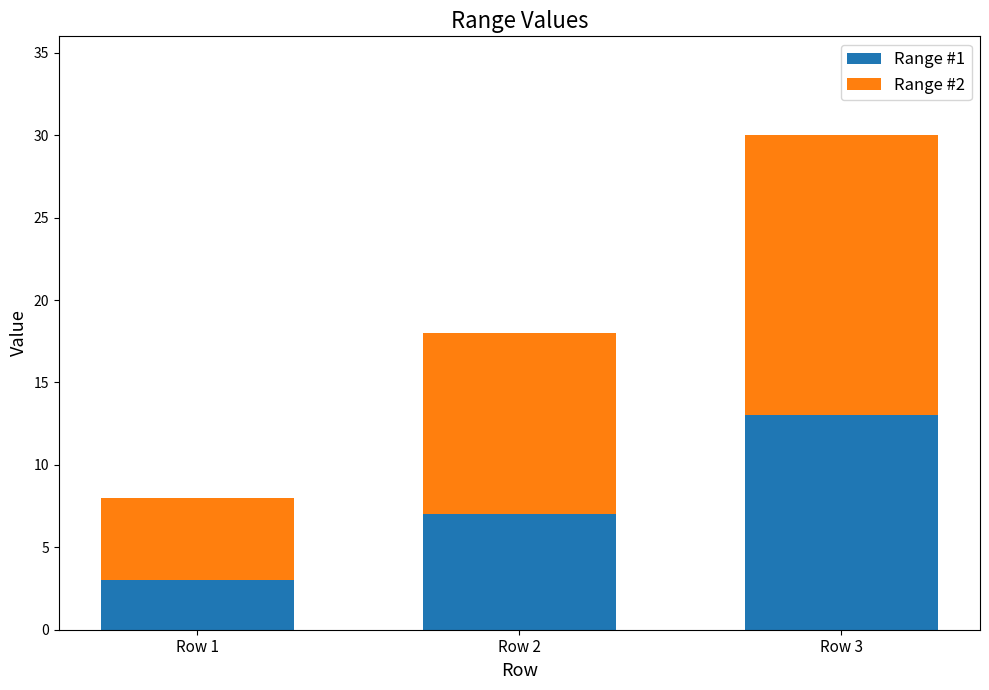

What is the difference between the maximum and minimum values in the Range #1 series?

10